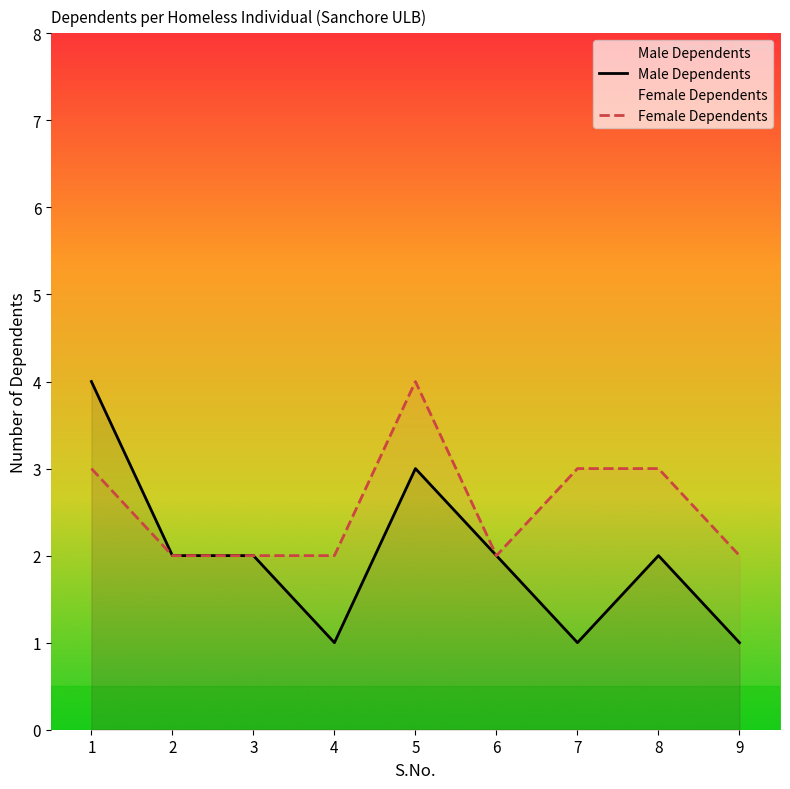

List the series in order of their overall mean, lowest first.

Male Dependents, Female Dependents